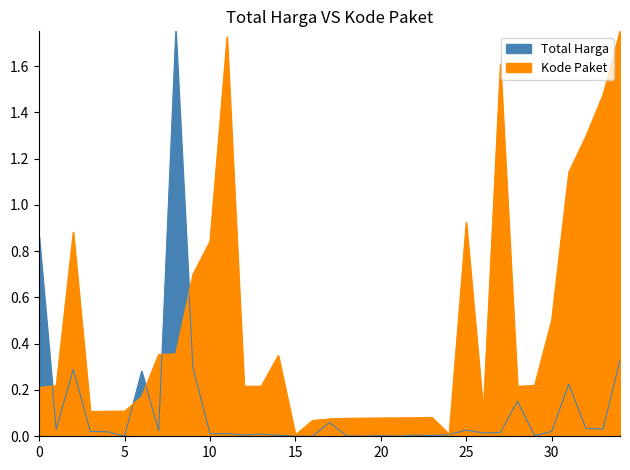

What is the difference between the second highest and minimum values in the Total Harga series?

0.9